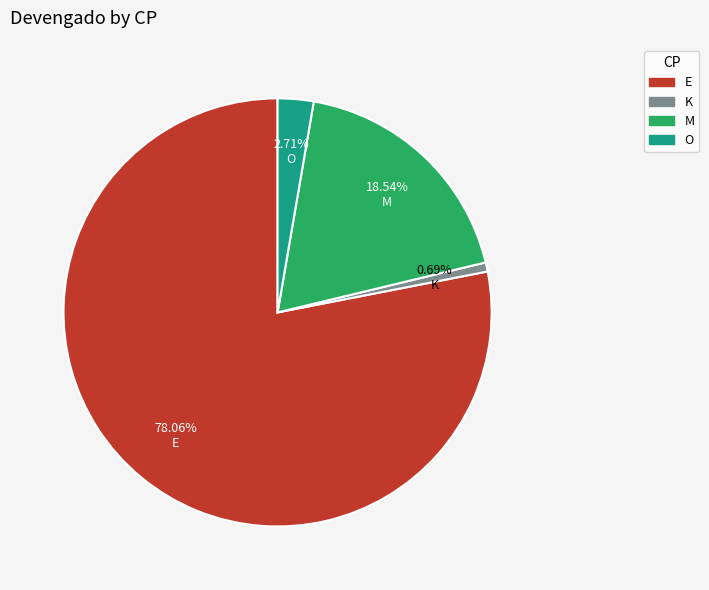

Rank the categories by value from lowest to highest.

K, O, M, E